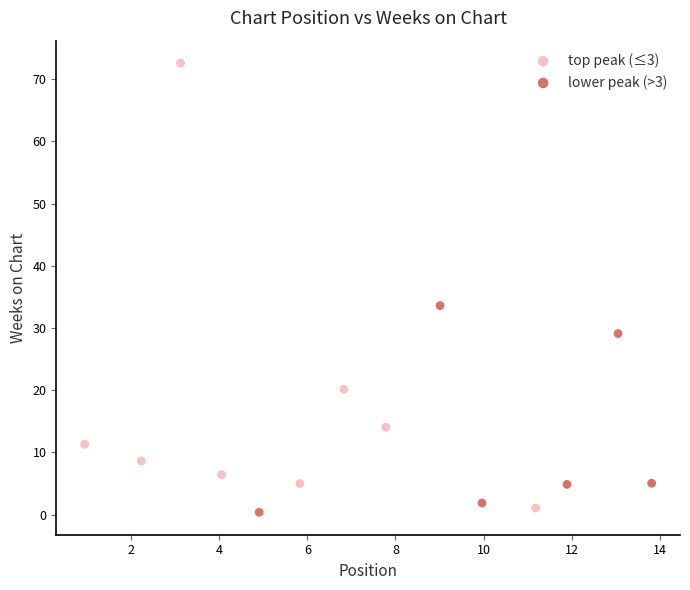

Which series reaches the minimum Y coordinate?

lower peak (>3)